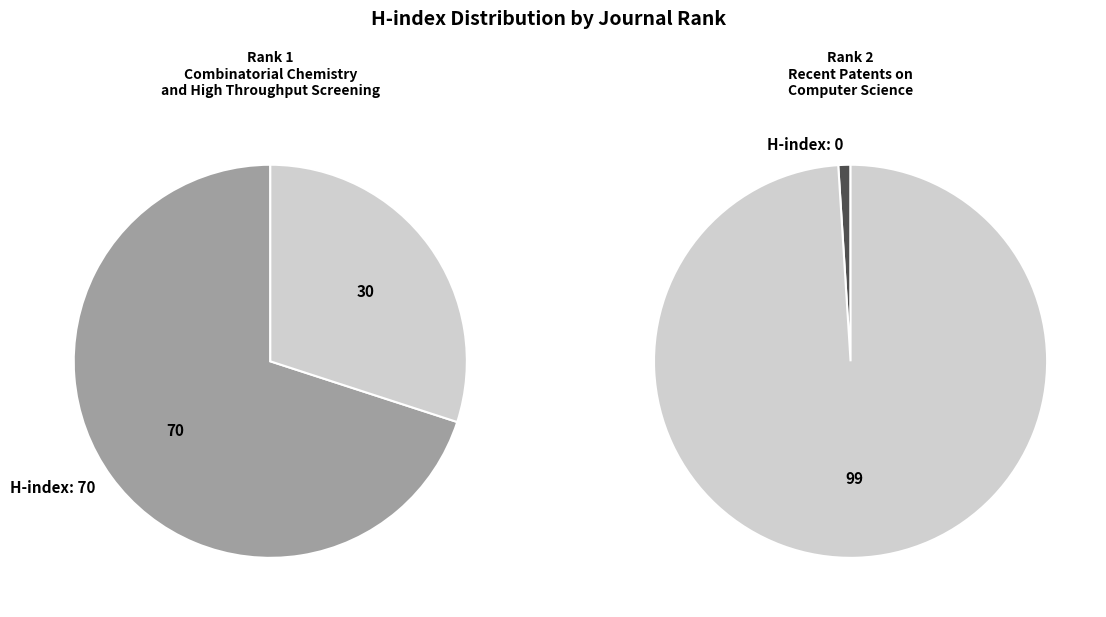

The Recent Patents on Computer Science slice represents 0% of the pie. True or false?

True